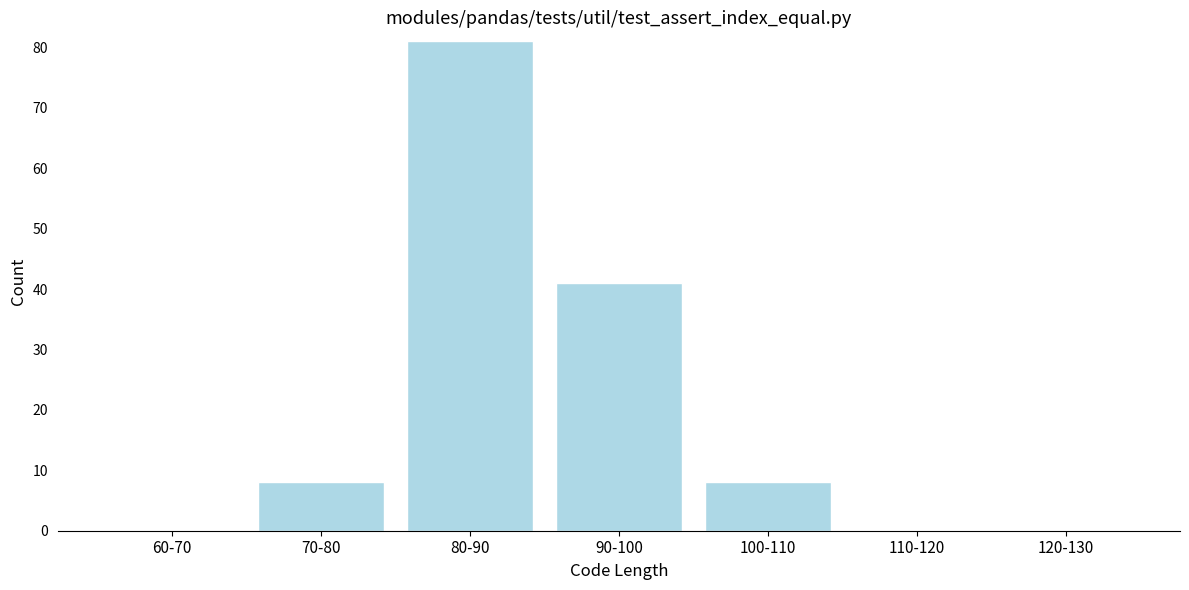

Reading left to right, what are all the values shown in this chart?

60-70=0	70-80=8	80-90=81	90-100=41	100-110=8	110-120=0	120-130=0